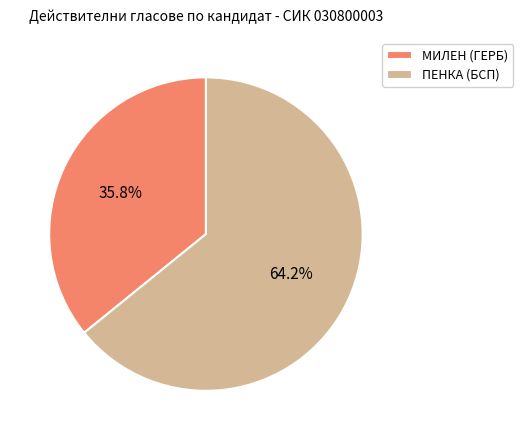

Is there a majority slice in this chart?

Yes